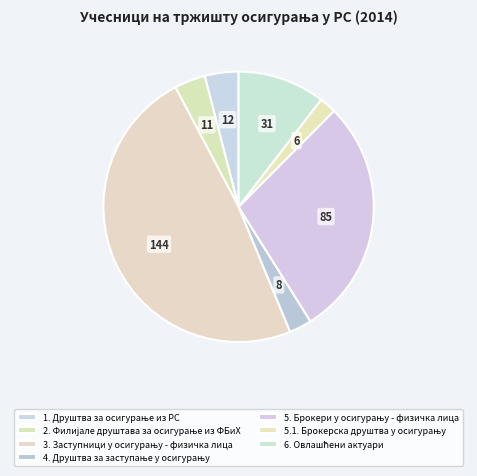

How much of the chart is everything except 5.1. Брокерска друштва у осигурању?

98.0%